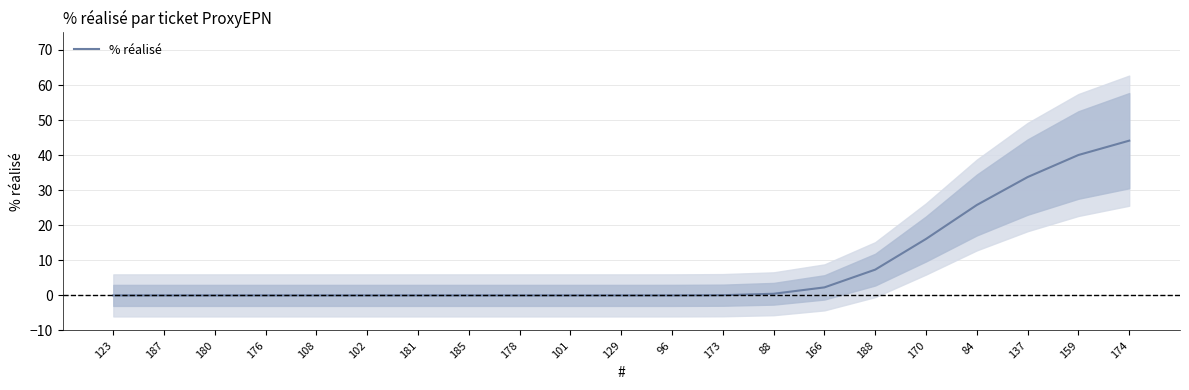

At which category does the chart reach its minimum across all series?

123